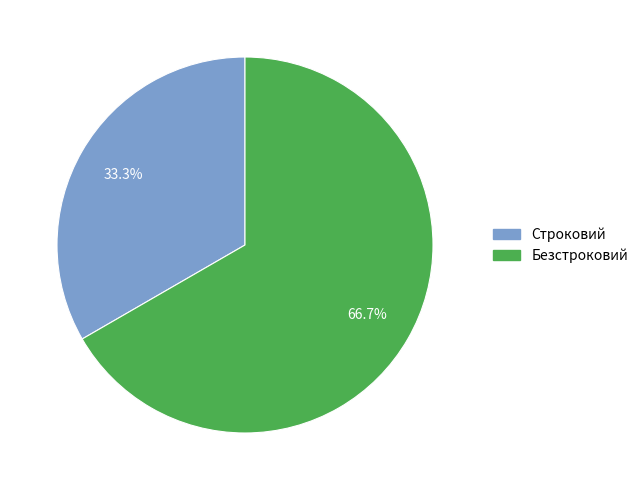

What is the largest slice in the pie chart?

Безстроковий